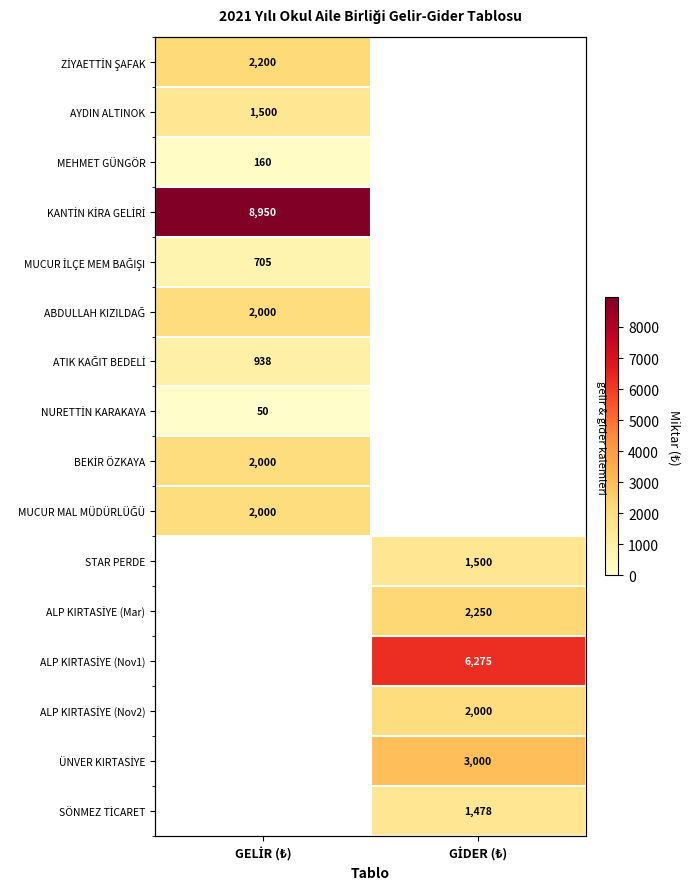

The value of BEKİR ÖZKAYA at GELİR (₺) is 2000. True or false?

True